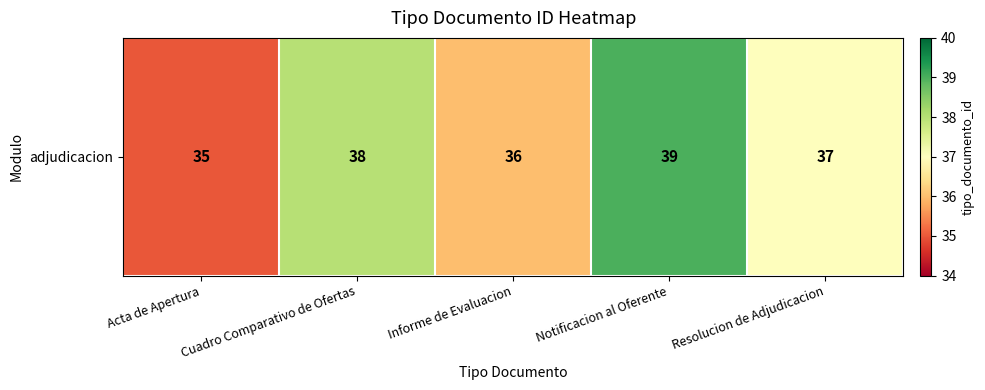

At which label is the value closest to 37?

Resolucion de Adjudicacion